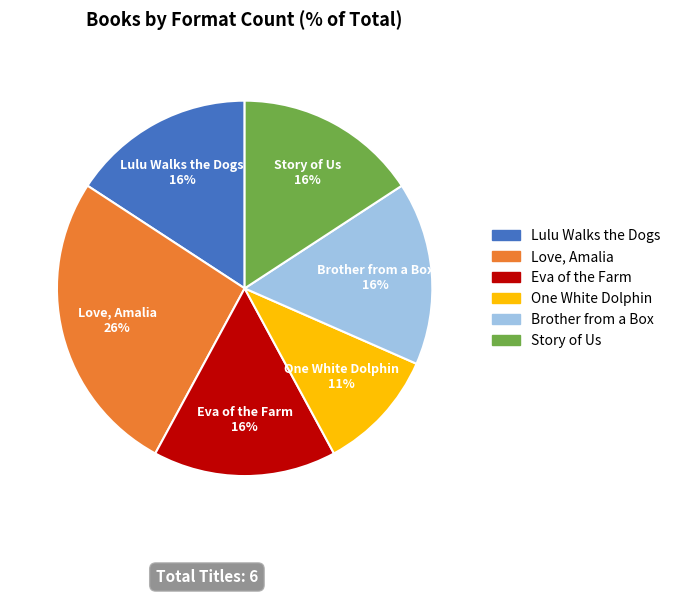

What is the largest slice in the pie chart?

Love, Amalia